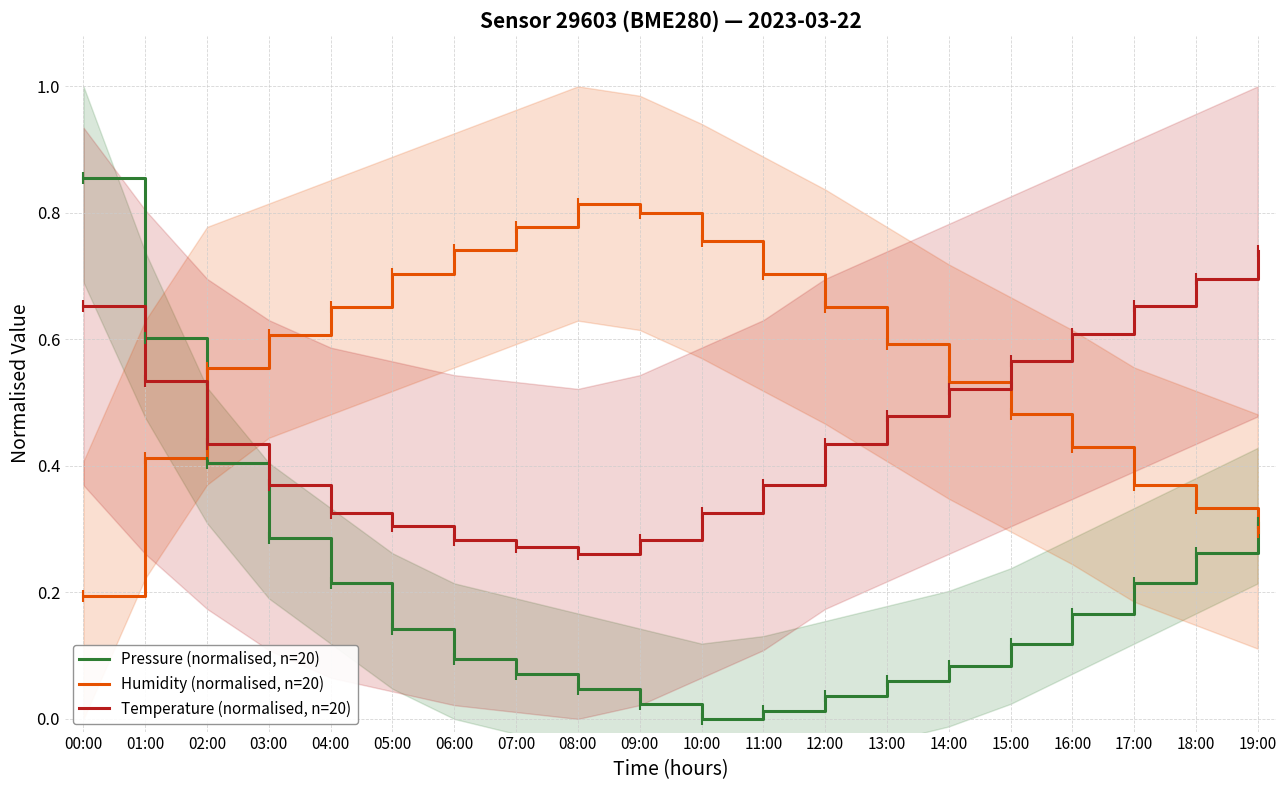

True or false: Temperature (normalised, n=20) has more than 2 points higher than both neighbors.

False